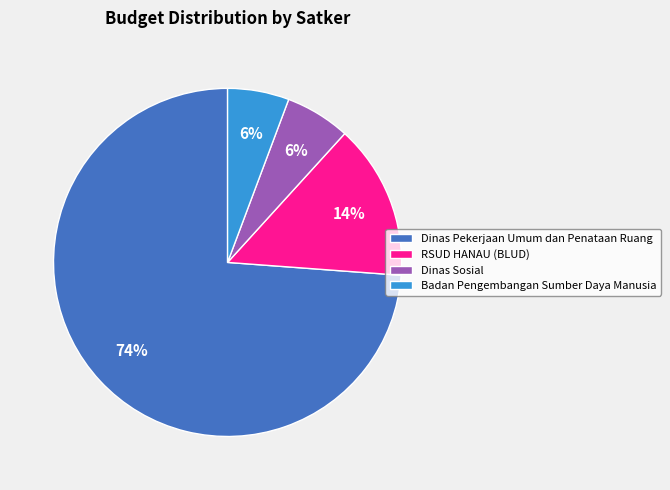

To the nearest percent, what is the difference between the largest and smallest slice percentages?

68%